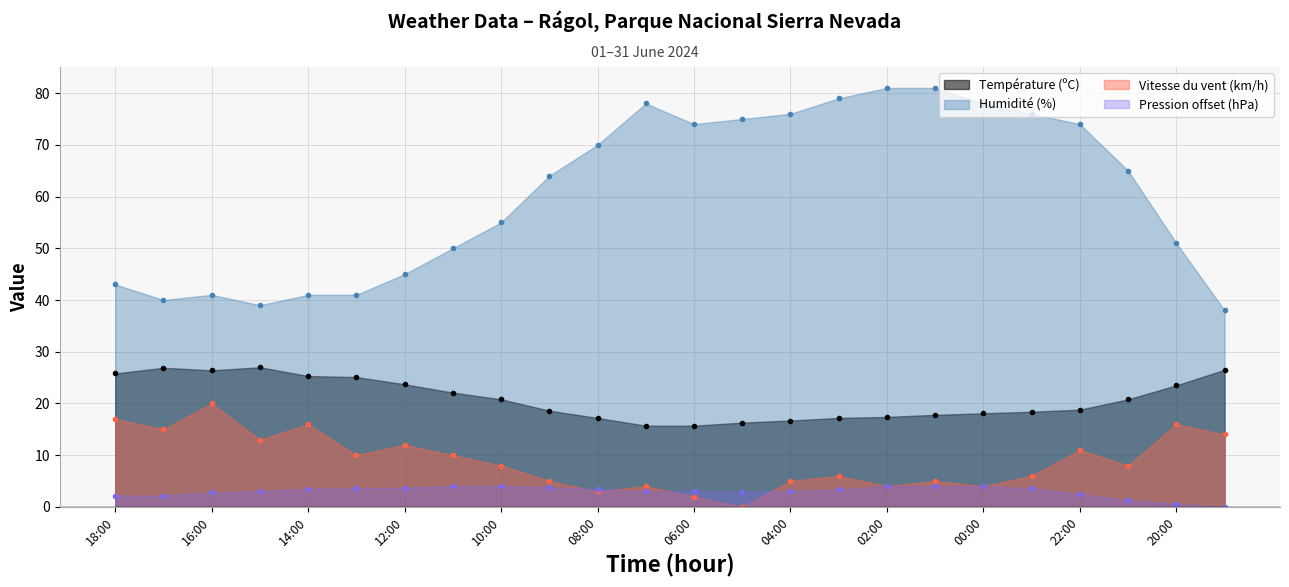

At which category does the chart reach its minimum across all series?

05:00